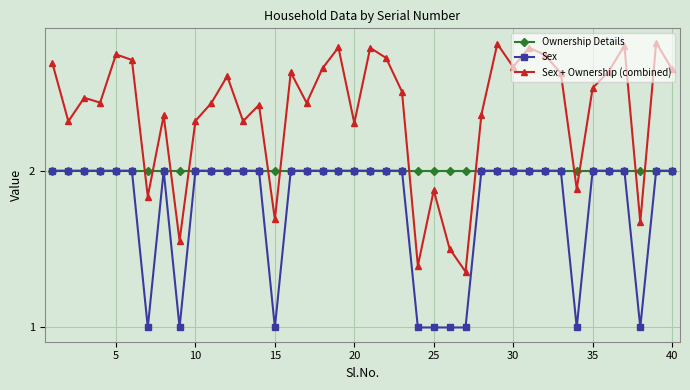

What is the value of the Sex + Ownership (combined) point at the 37th from the left?

2.8